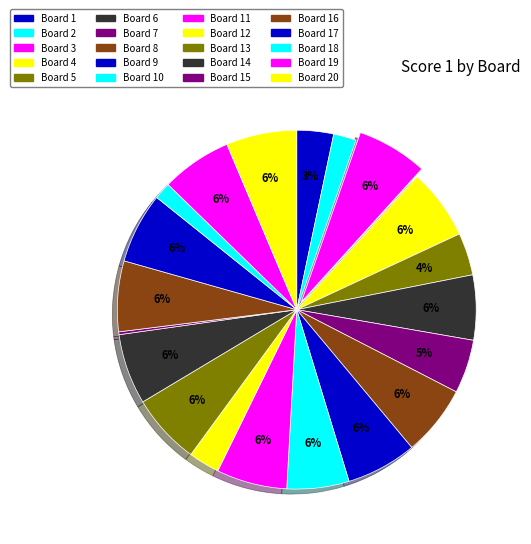

Which category has the smallest portion of the pie?

Board 15